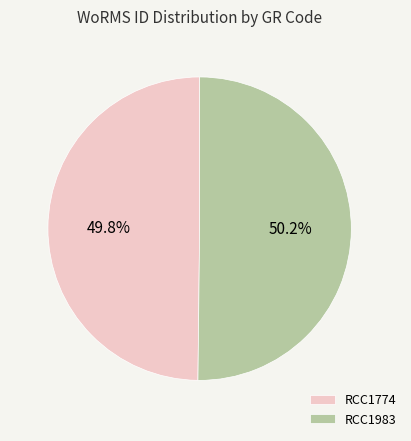

What is the ratio of the value at RCC1983 to the value at RCC1774?

1.0